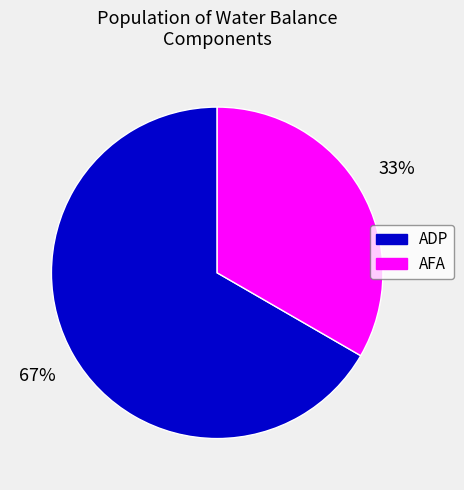

Between ADP and AFA, which is larger?

ADP